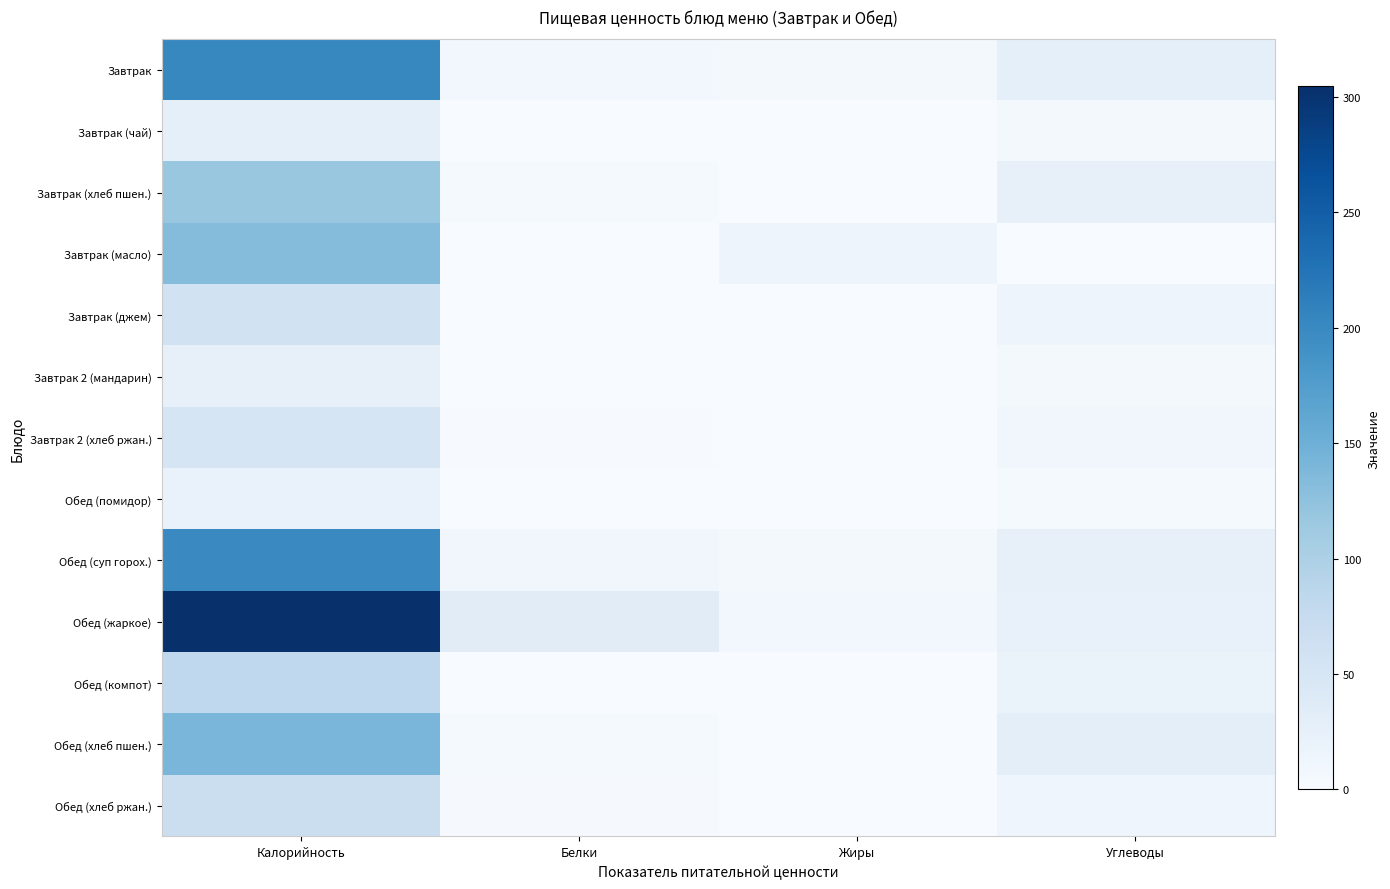

Which series has the largest total across all categories?

Обед (жаркое)